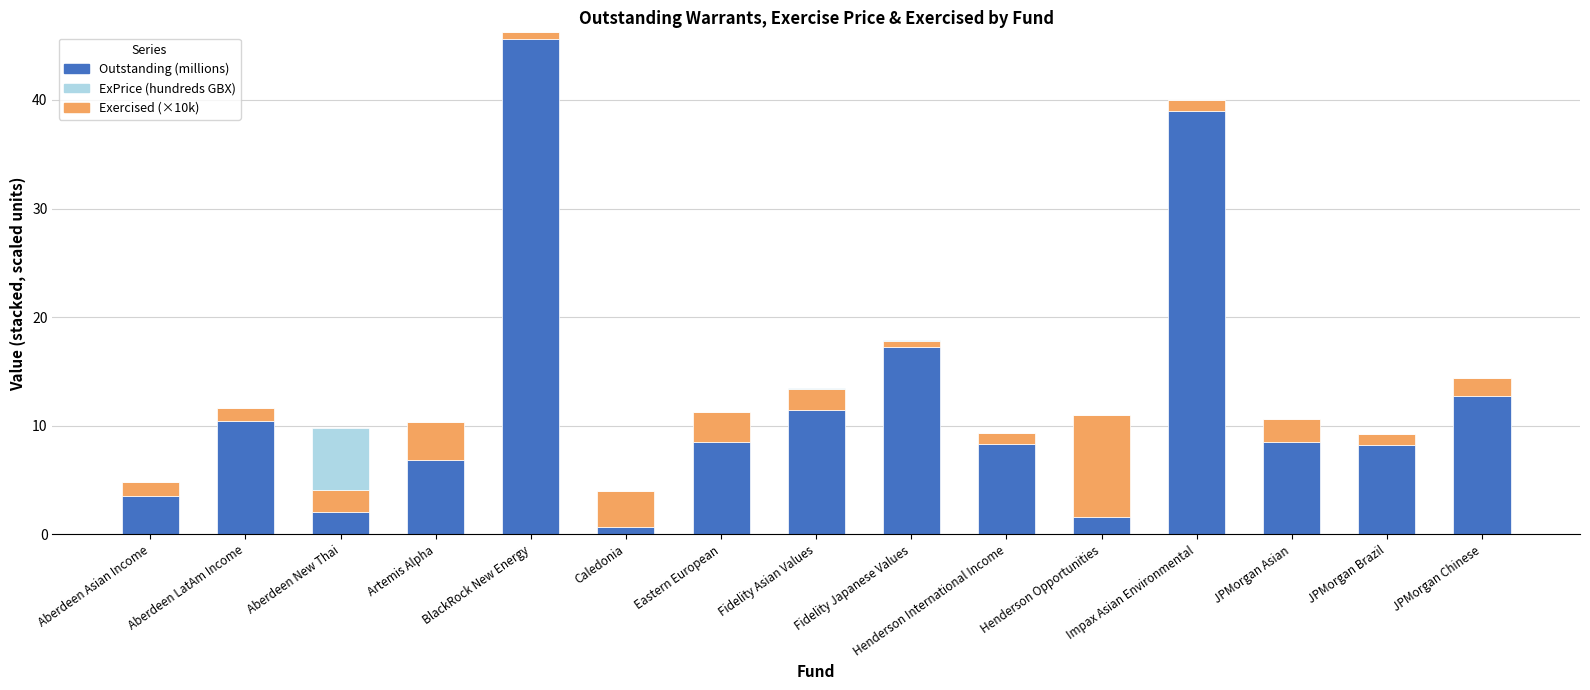

What is the highest value of the Outstanding (millions) series?

45.6